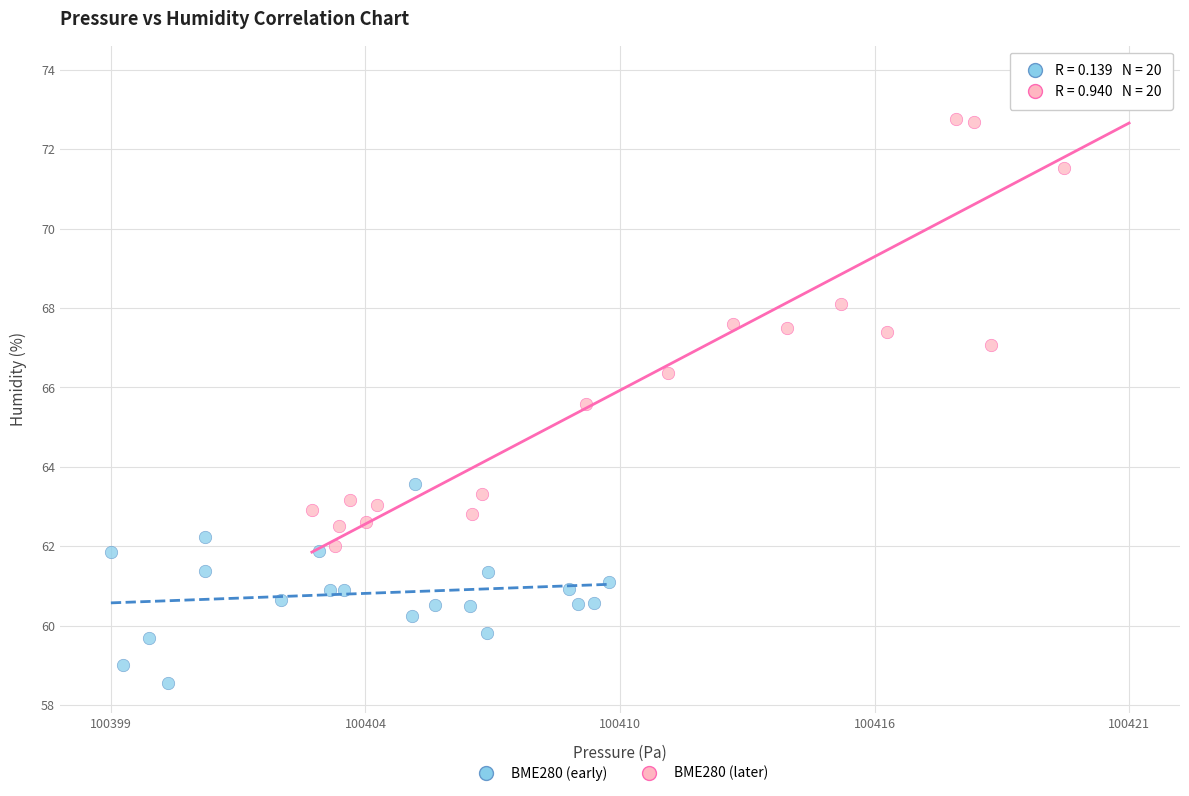

Which series reaches the maximum Y coordinate?

BME280 (later)